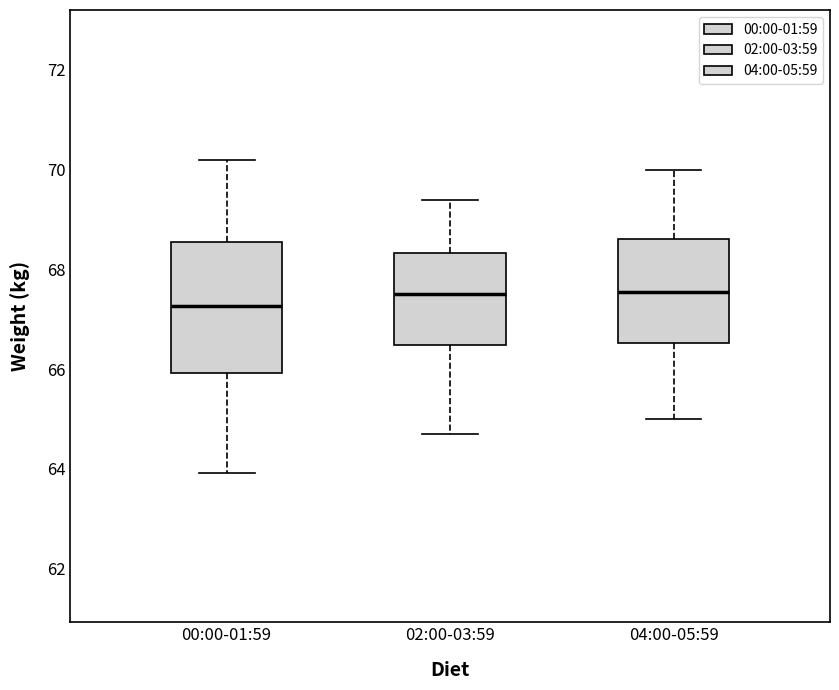

Where does the median line of the box for 04:00-05:59 sit on the y-axis? The values are not printed on the chart, so give them approximately, as read against the axis.

67.6